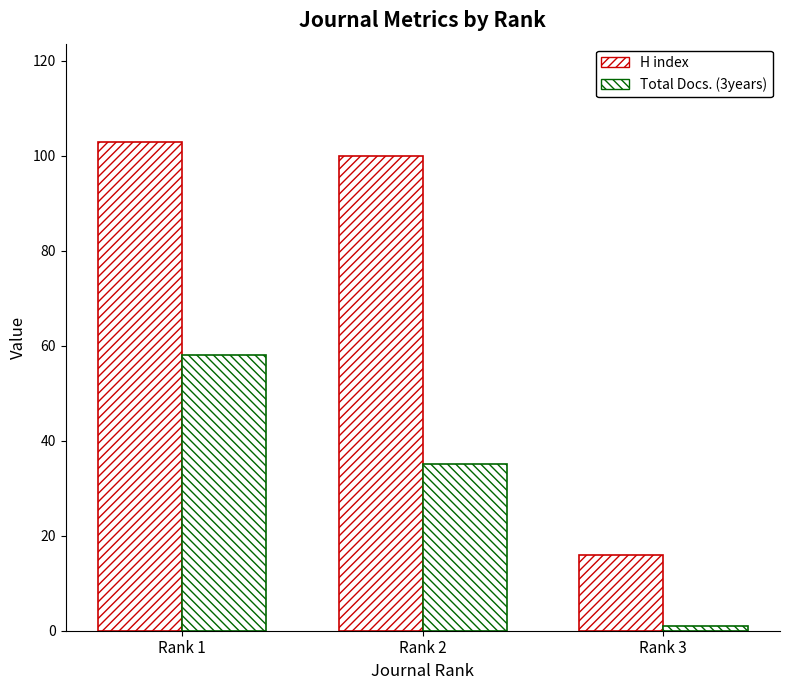

At which label does Total Docs. (3years) reach its peak?

Rank 1